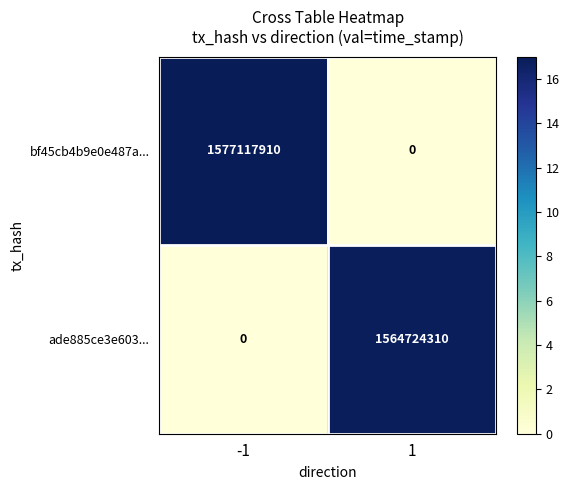

What is the difference between the maximum and minimum values in the bf45cb4b9e0e487a... series?

1577117910